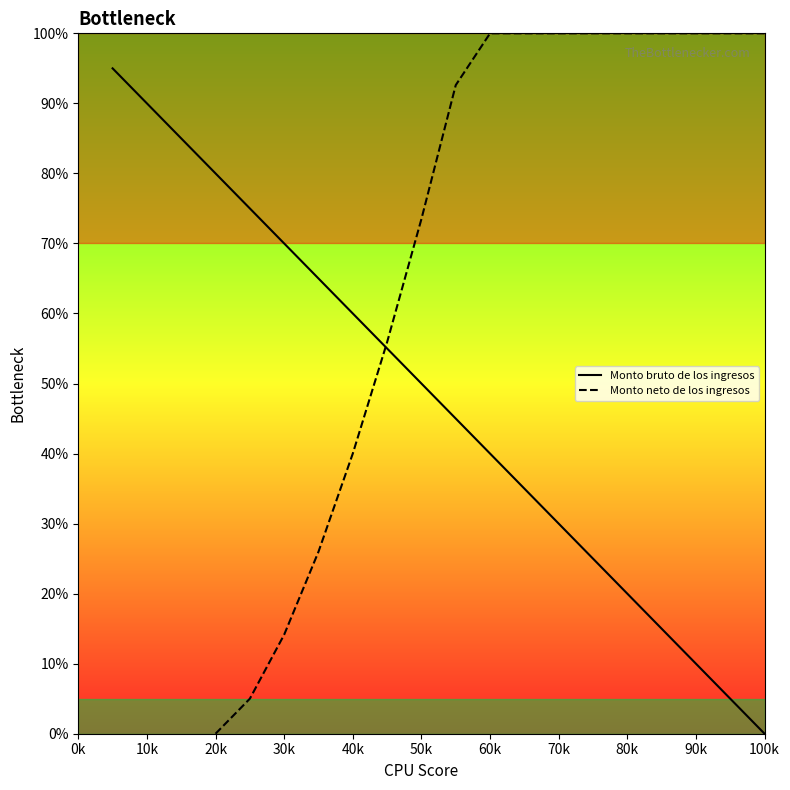

True or false: Monto bruto de los ingresos has a value of 15 at 70k.

False